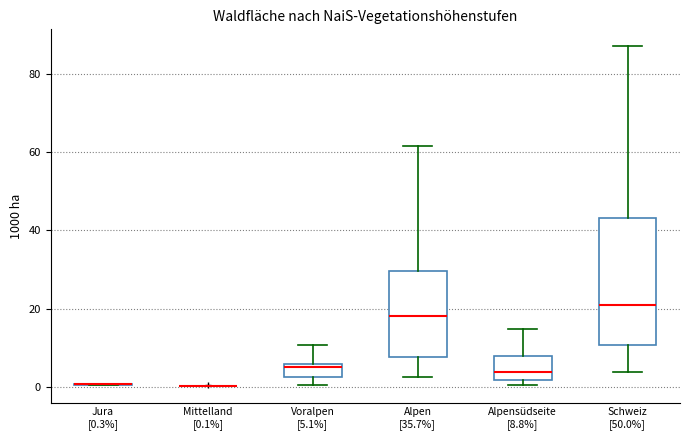

Reading left to right, read every box against the y-axis: the position of its median line, the range the box covers, and the ends of its whiskers. The values are not printed on the chart, so give them approximately, as read against the axis.

Jura [0.3%]: box collapsed to a line at 0, whiskers 0 to 0
Mittelland [0.1%]: box collapsed to a line at 0, whiskers 0 to 0
Voralpen [5.1%]: median 4, box 2 to 6, whiskers 0 to 10
Alpen [35.7%]: median 18, box 8 to 30, whiskers 2 to 62
Alpensüdseite [8.8%]: median 4, box 2 to 8, whiskers 0 to 14
Schweiz [50.0%]: median 20, box 10 to 44, whiskers 4 to 88